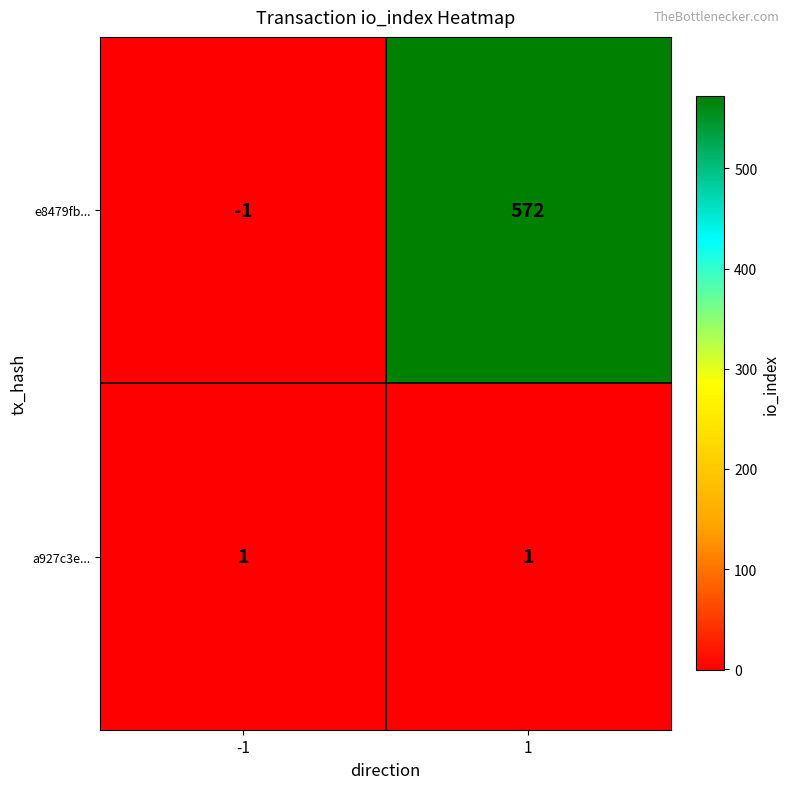

Reading right to left, extract all data points from this chart.

e8479fb...: 572	-1
a927c3e...: 1	1